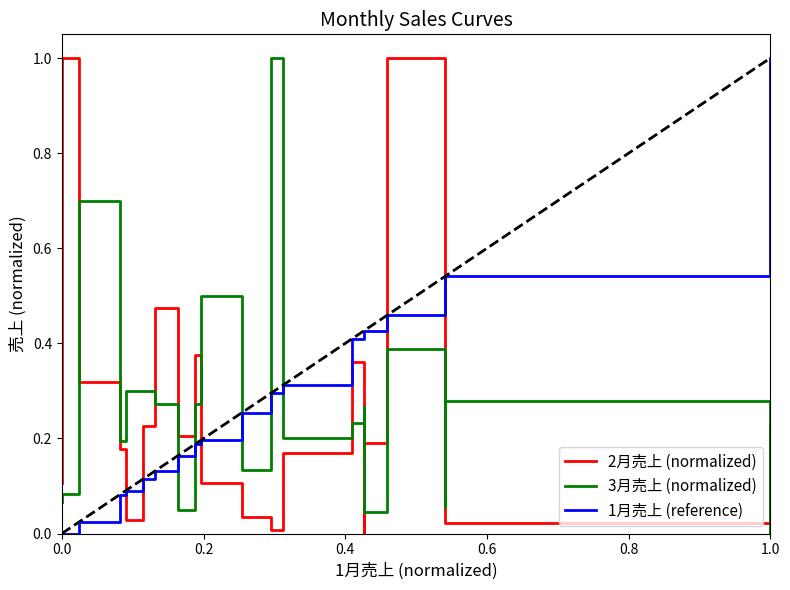

Does the chart have visible grid lines?

No